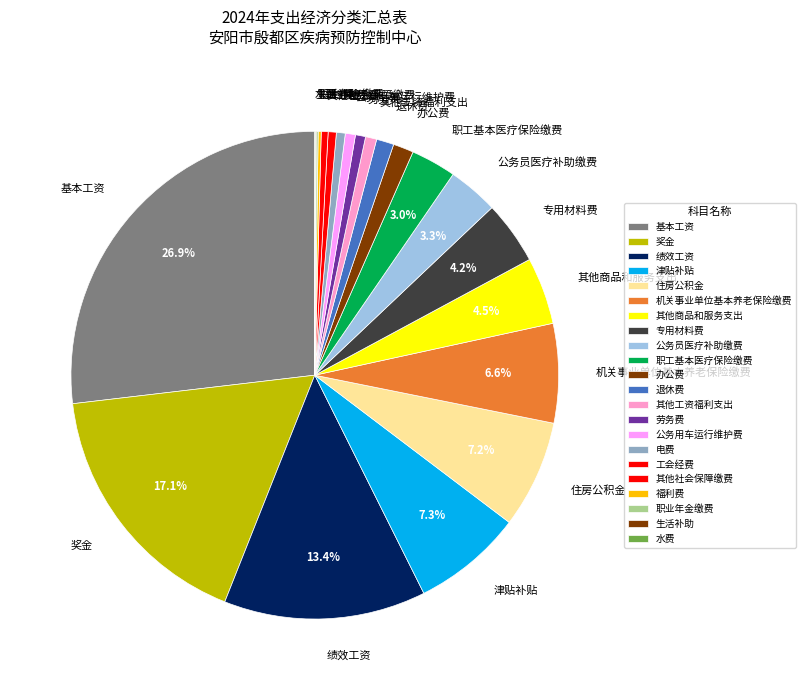

To the nearest percent, what portion does 津贴补贴 represent?

7%